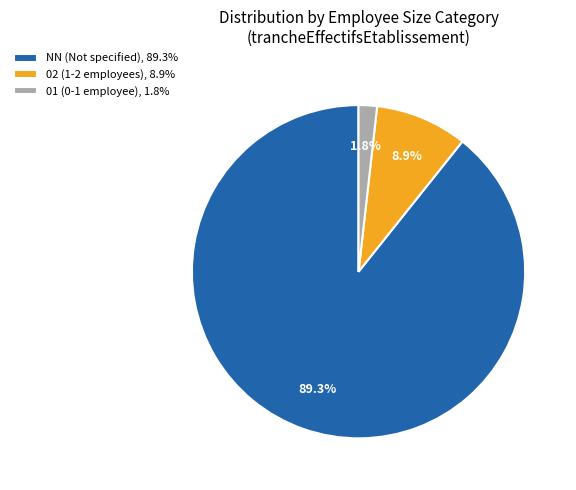

What is the largest slice in the pie chart?

NN (Not specified), 89.3%